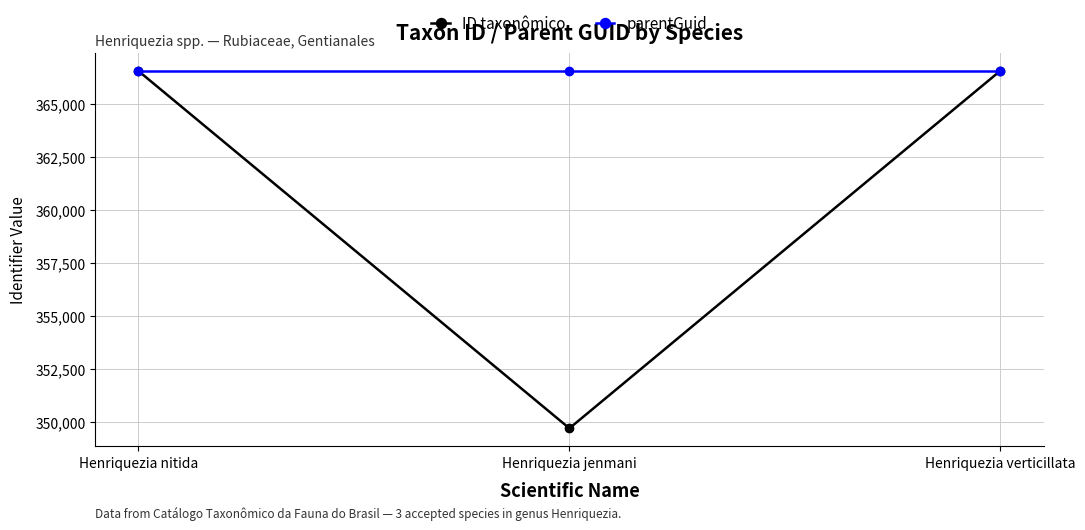

How many lines are shown in the chart?

2